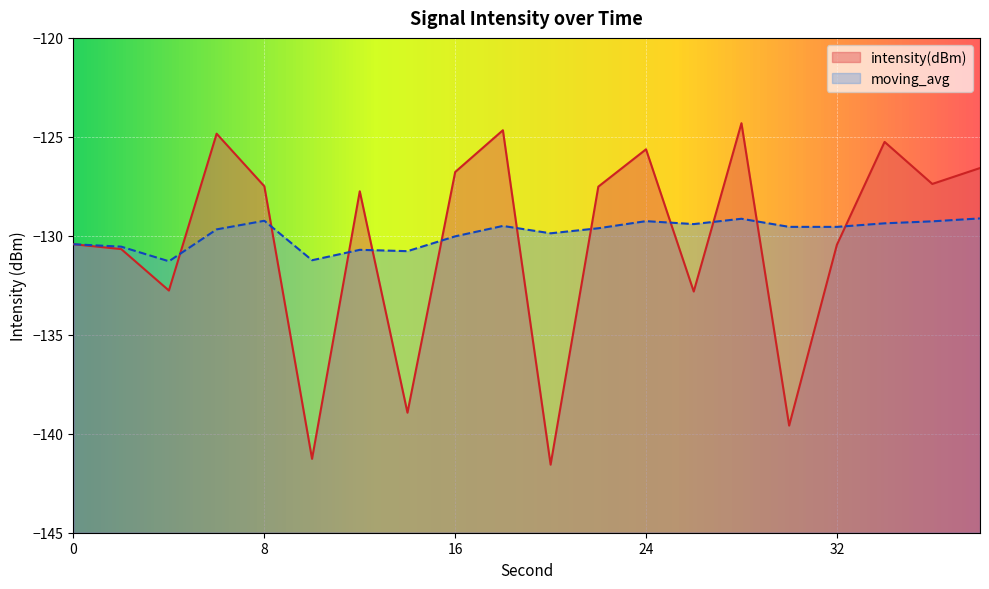

Where is the first local maximum for intensity(dBm)?

6